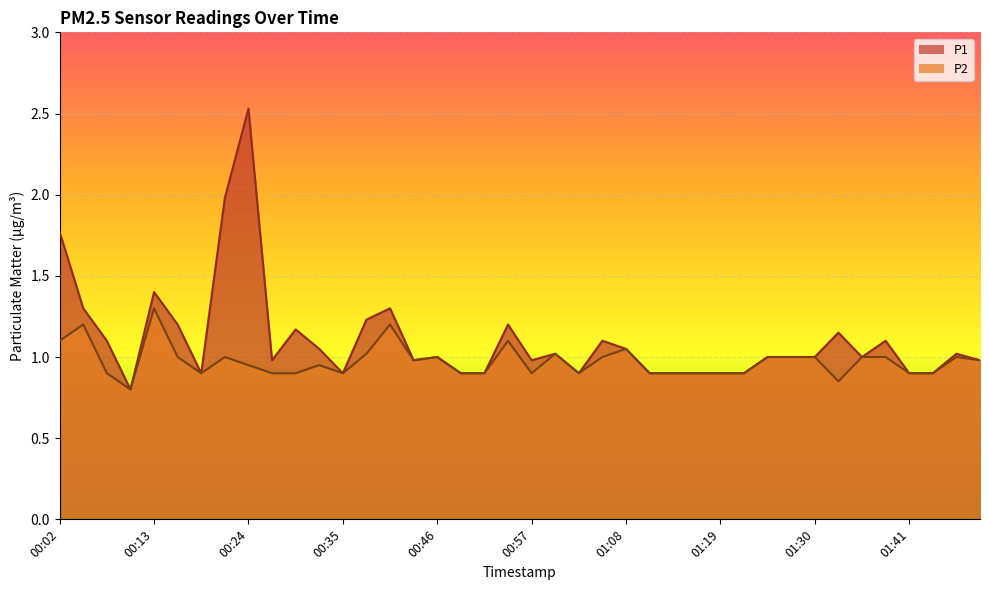

What is the approximate value of P2 at 00:57?

0.9